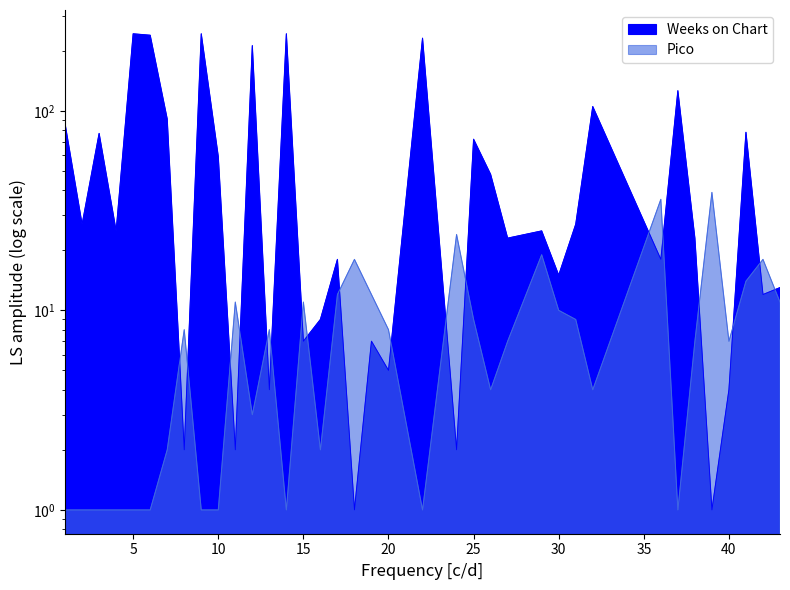

Which category has the highest value in the Weeks on Chart series?

5